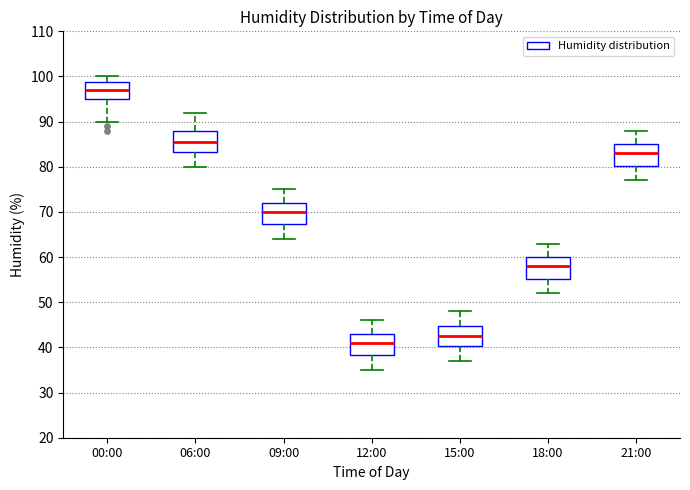

Reading left to right, transcribe this box plot: for each box, give where its median line is, the range the box spans, and where its two whiskers end, as read against the y-axis. The values are not printed on the chart, so give them approximately, as read against the axis.

00:00: median 97, box 95 to 99, whiskers 90 to 100
06:00: median 86, box 83 to 88, whiskers 80 to 92
09:00: median 70, box 67 to 72, whiskers 64 to 75
12:00: median 41, box 38 to 43, whiskers 35 to 46
15:00: median 43, box 40 to 45, whiskers 37 to 48
18:00: median 58, box 55 to 60, whiskers 52 to 63
21:00: median 83, box 80 to 85, whiskers 77 to 88